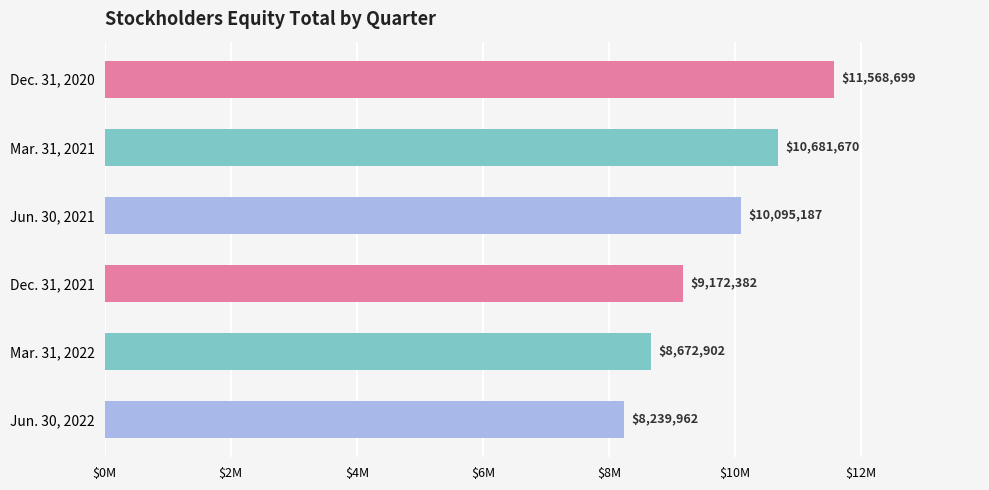

Are the bars horizontal?

Yes